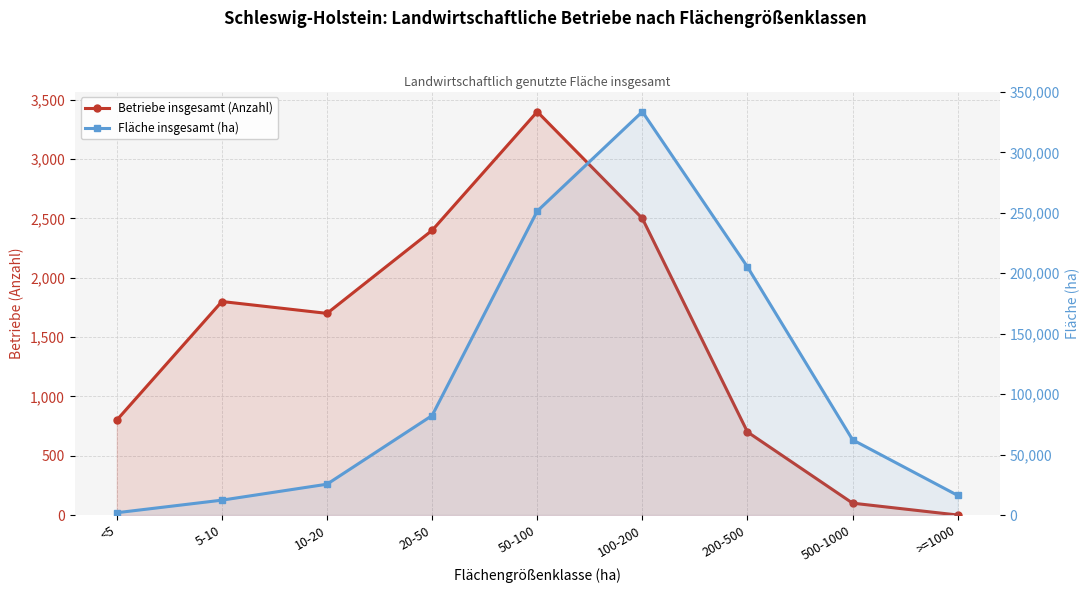

What is the label of the 3rd point from the right?

200-500